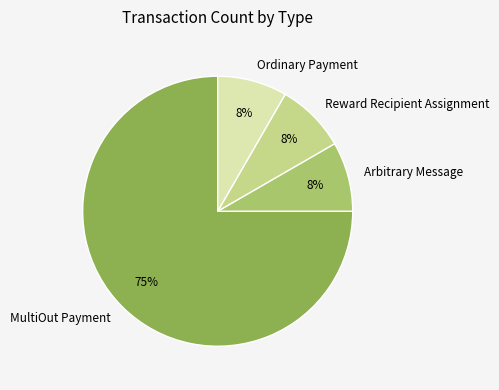

Is it true that Arbitrary Message is 1% of the pie?

False